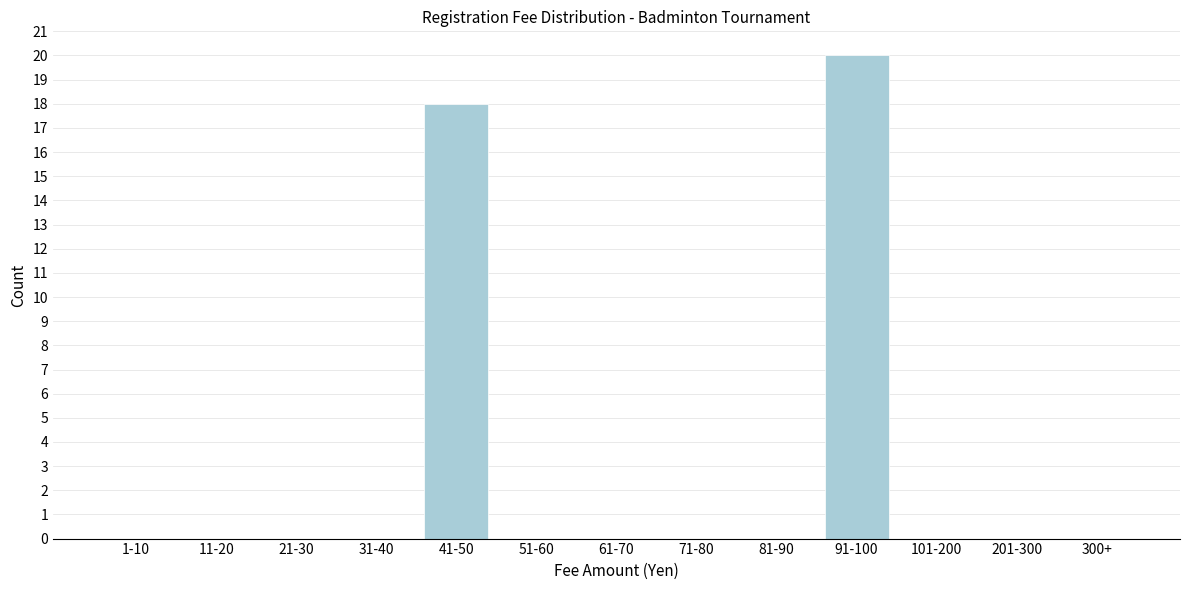

Reading right to left, transcribe all the data shown in this chart.

300+=0	201-300=0	101-200=0	91-100=20	81-90=0	71-80=0	61-70=0	51-60=0	41-50=18	31-40=0	21-30=0	11-20=0	1-10=0